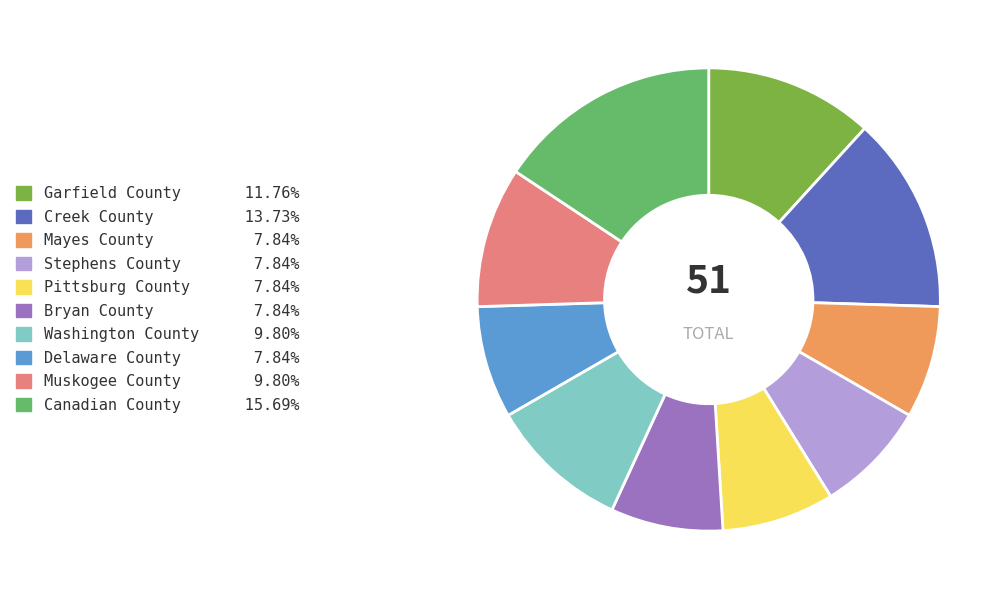

What is the largest slice in the pie chart?

Canadian County